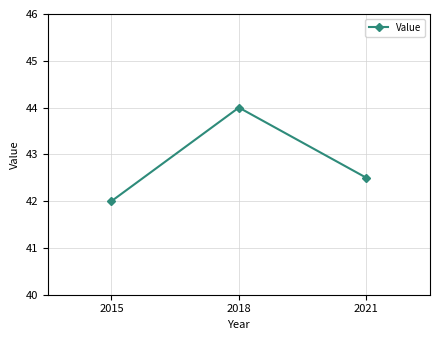

What is the change in value from 2018 to 2021?

-1.5